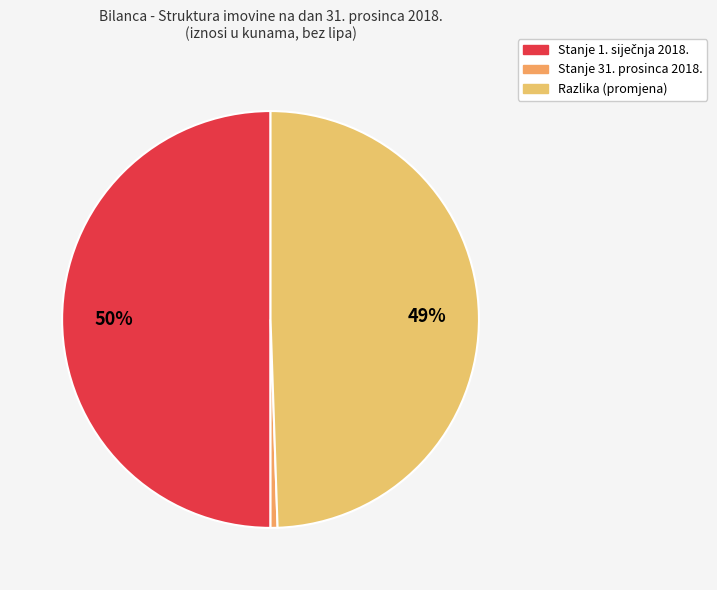

How many slices are in this pie chart?

3